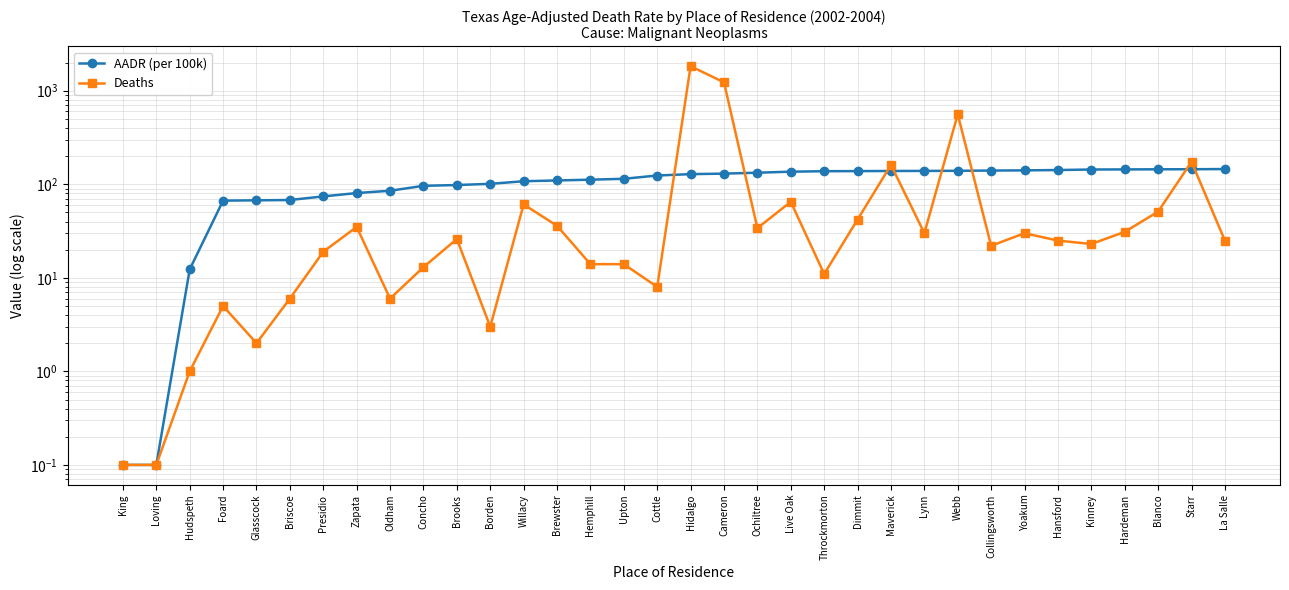

True or false: Deaths and AADR (per 100k) cross at least once.

True